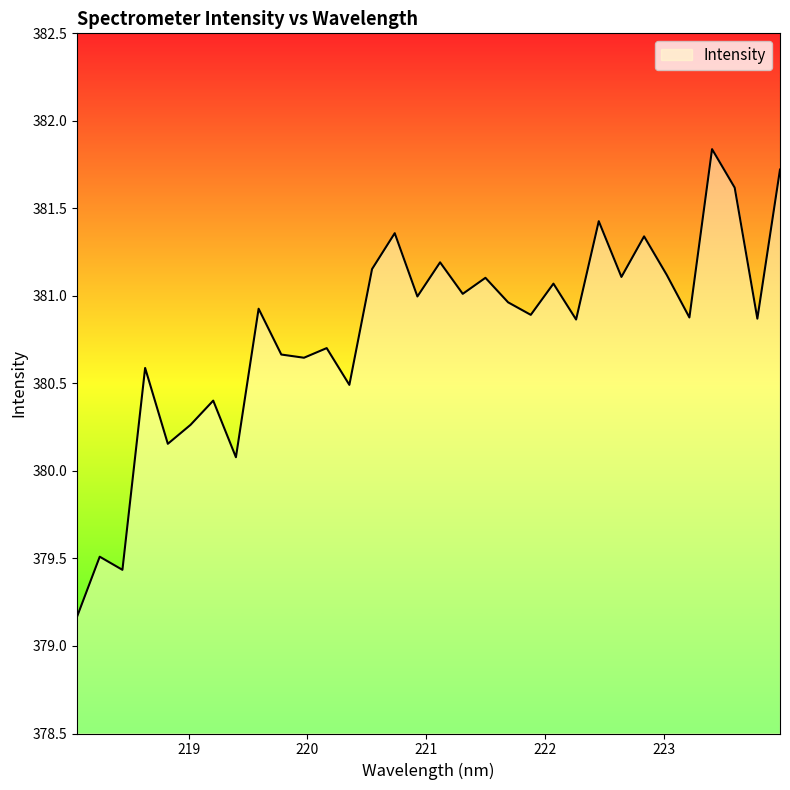

What is the difference between the maximum and minimum values?

2.7